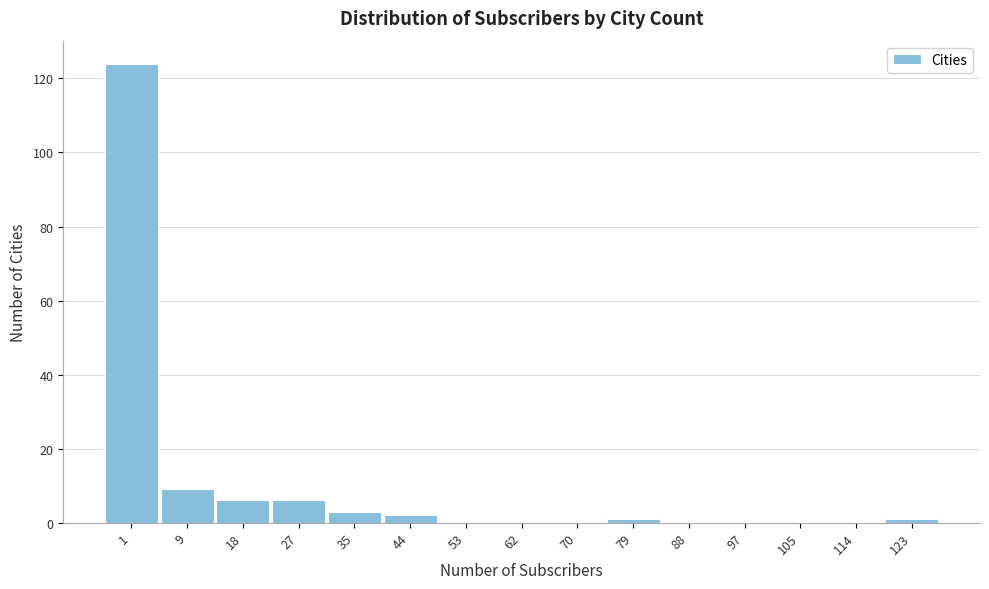

Reading left to right, list all the values displayed in this chart.

1=124	9=9	18=6	27=6	35=3	44=2	53=0	62=0	70=0	79=1	88=0	97=0	105=0	114=0	123=1